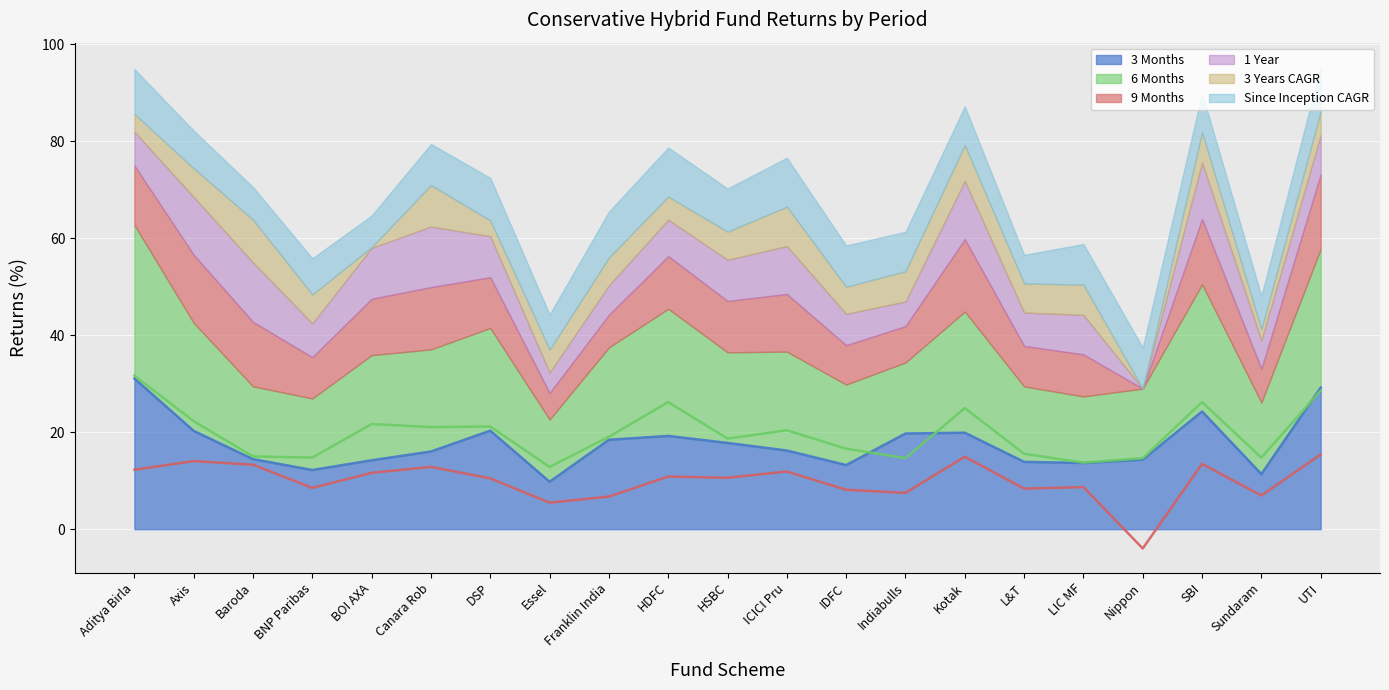

True or false: 3 Months has a value of 33.8 at Kotak.

False